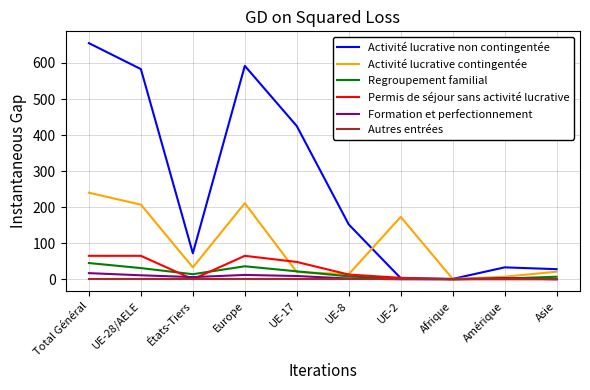

What is the total value across all series at Total Général?

1022